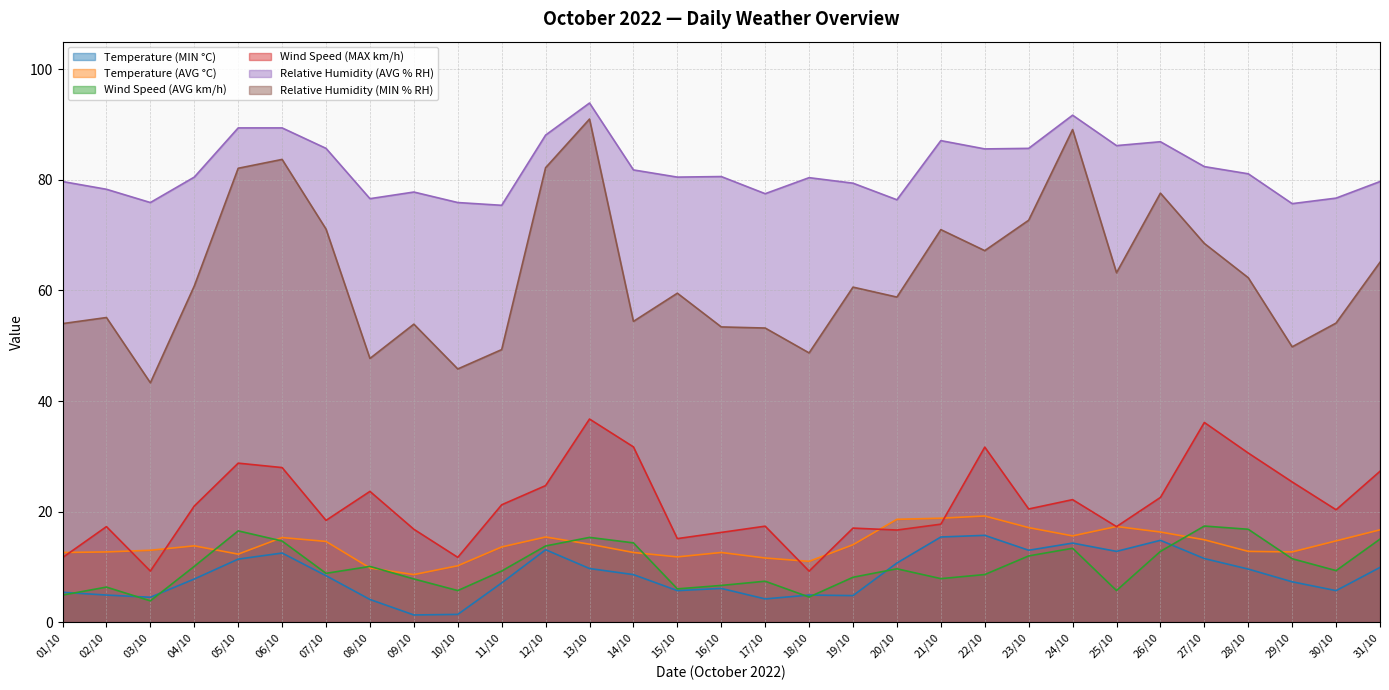

Which has a higher value, 31/10 or 29/10?

31/10